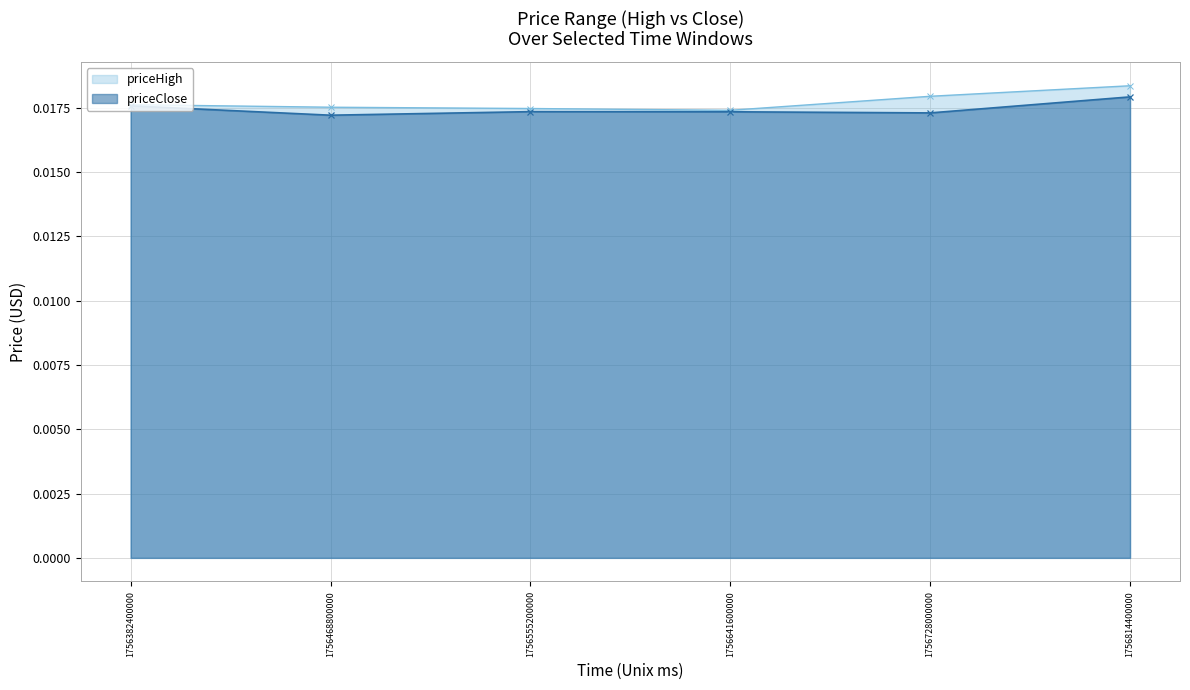

True or false: priceClose has a value of 0.0 at 1756641600000.

False